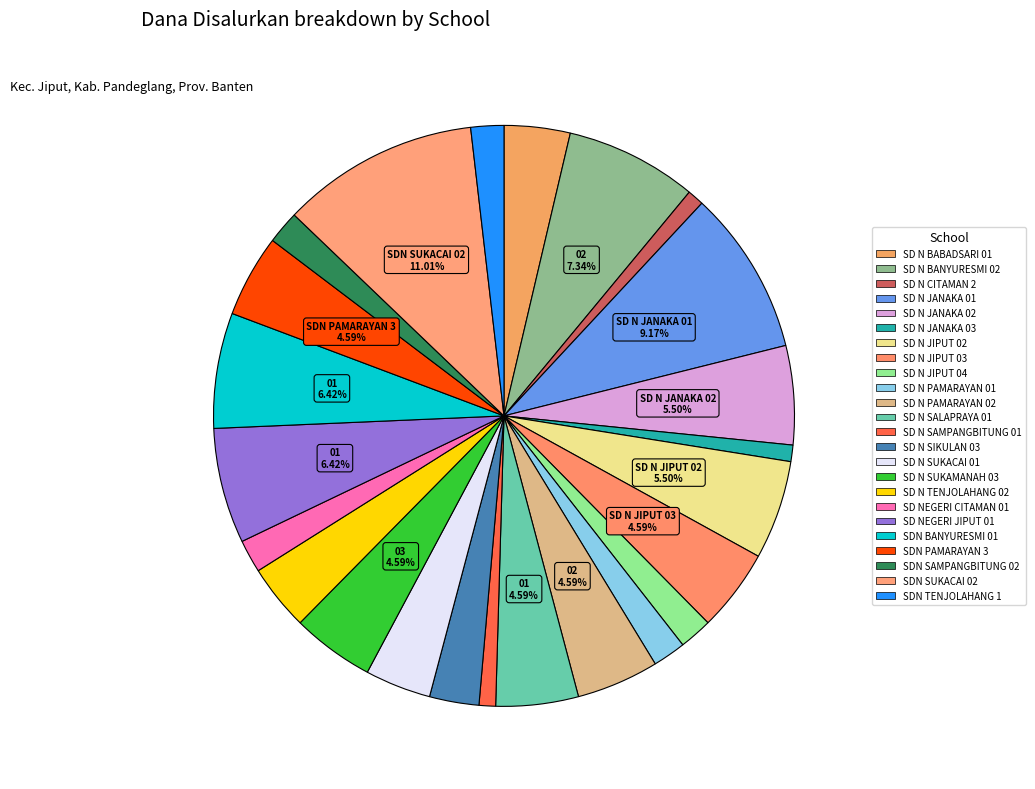

To the nearest percent, what percentage of the pie is SD NEGERI CITAMAN 01?

2%